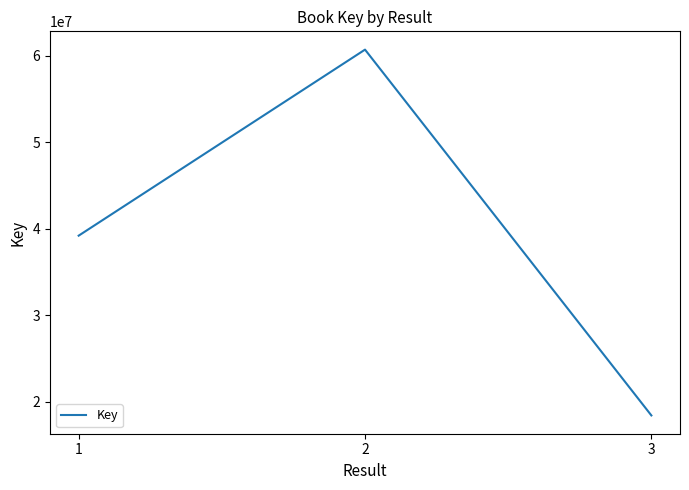

What is the change in value from 1 to 3?

-20799114